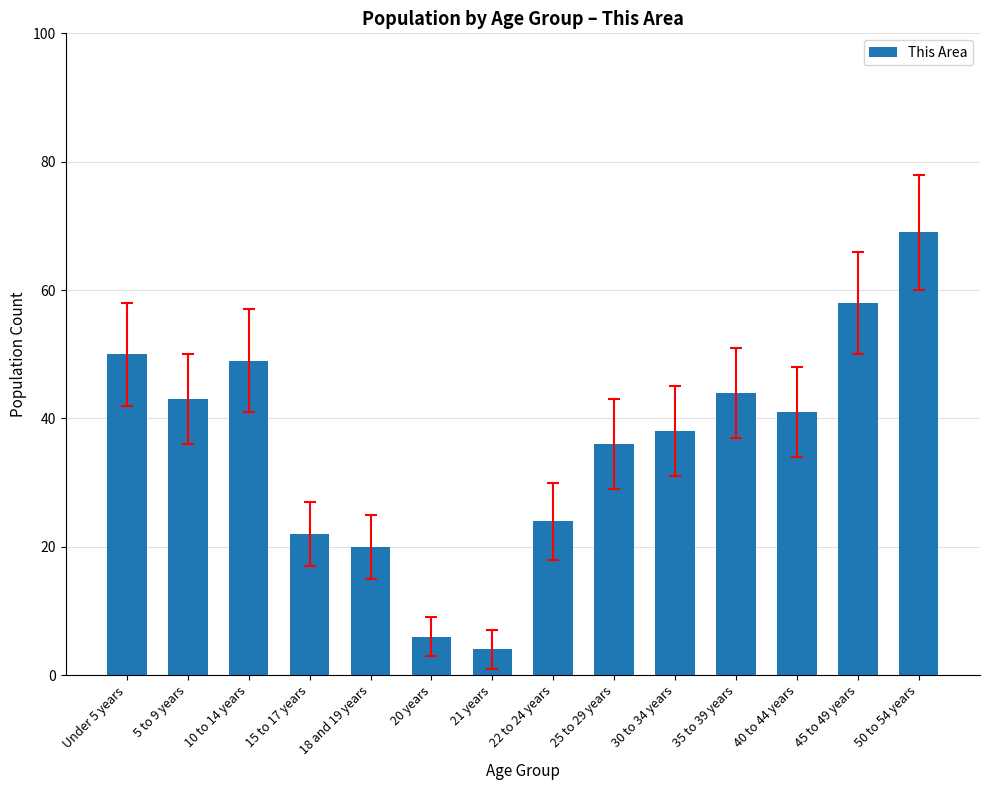

Between 50 to 54 years and 15 to 17 years, which is larger?

50 to 54 years